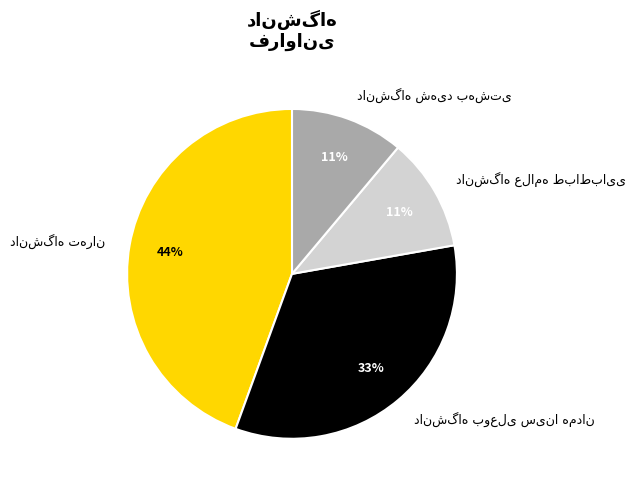

How many slices are in this pie chart?

4